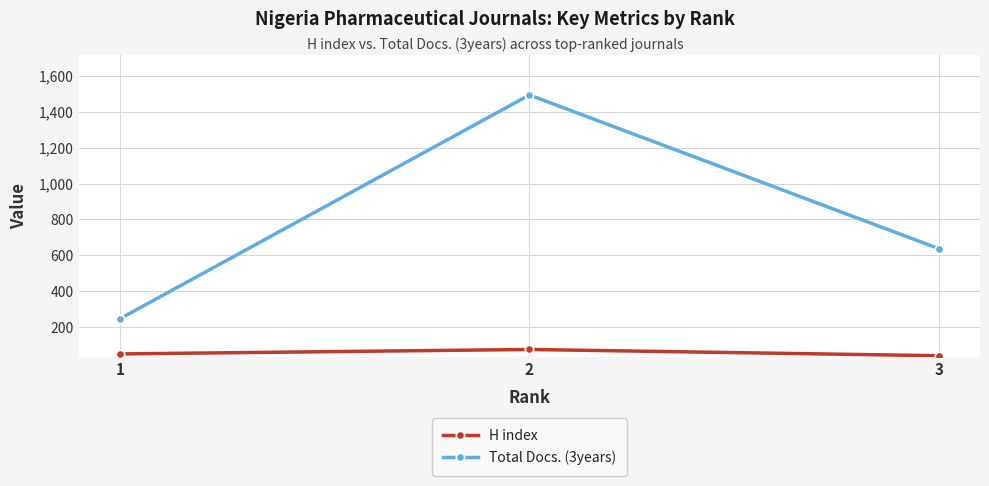

How many H index values are between 39 and 74?

3